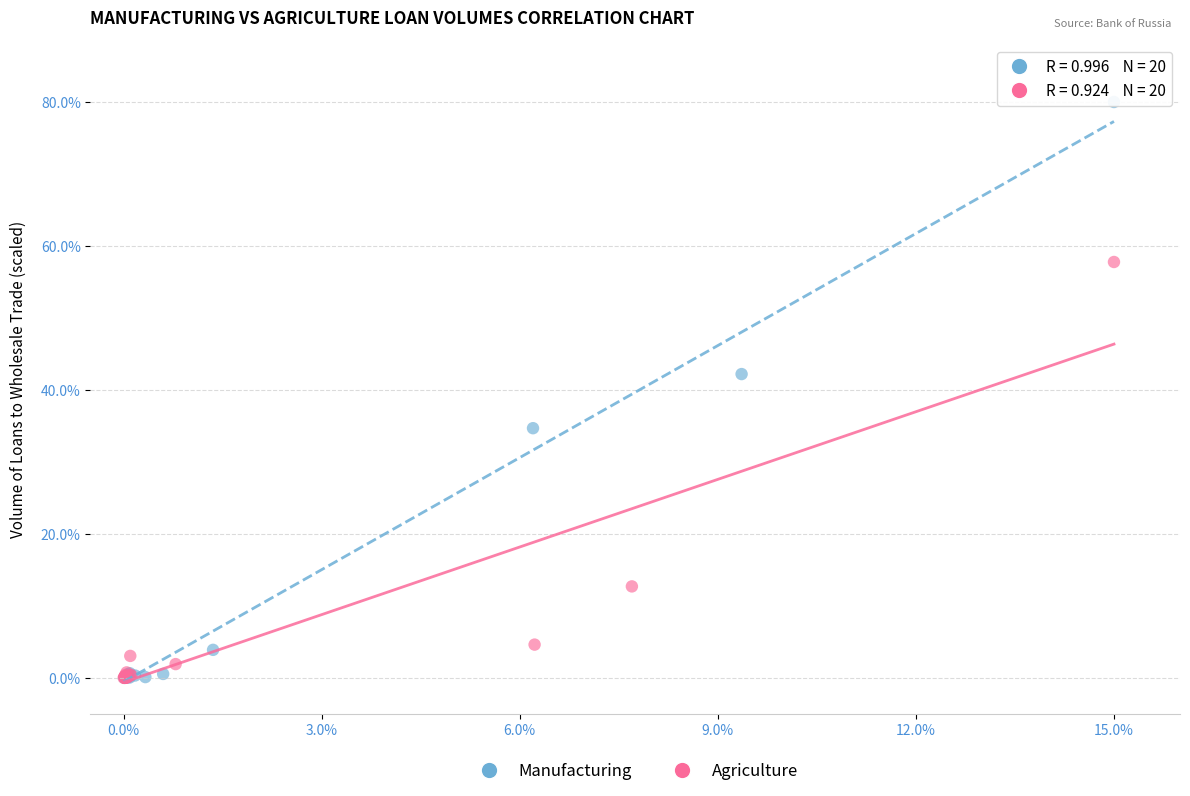

What are all the series names shown in the legend?

Manufacturing, Agriculture